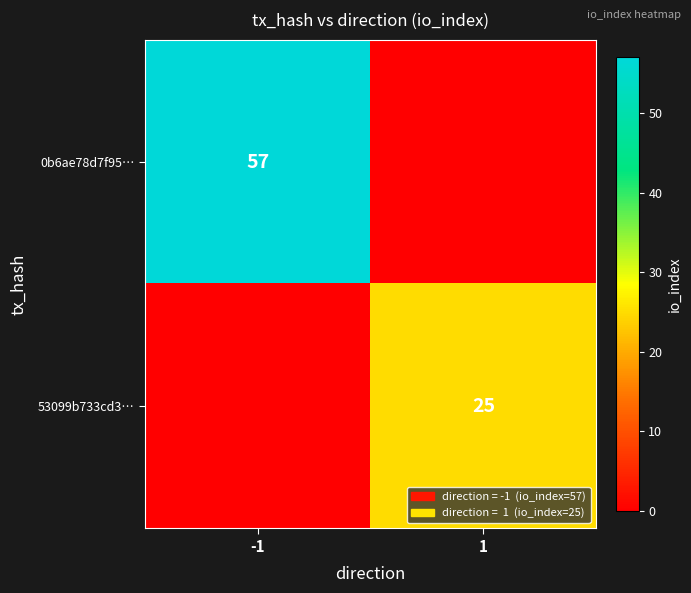

The 53099b733cd3… series shows 25 at 1. True or false?

True